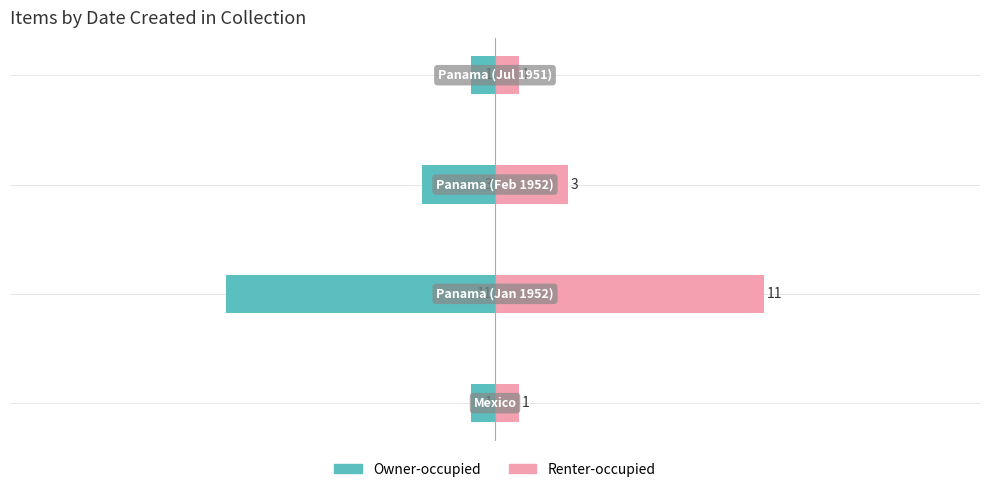

Does the chart contain stacked bars?

No